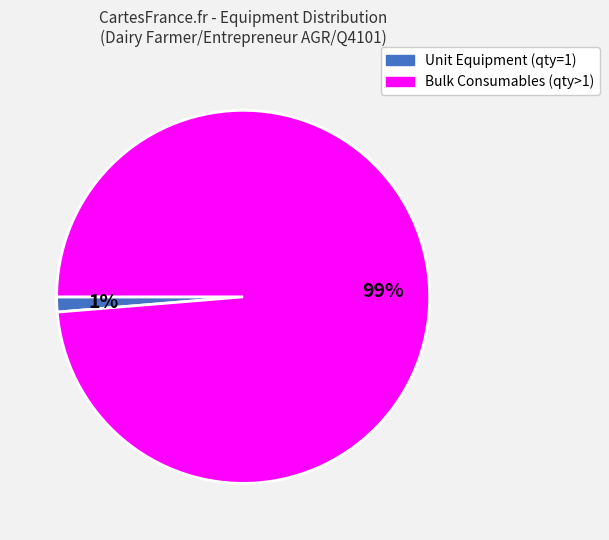

To the nearest percent, what is the average slice percentage?

50%